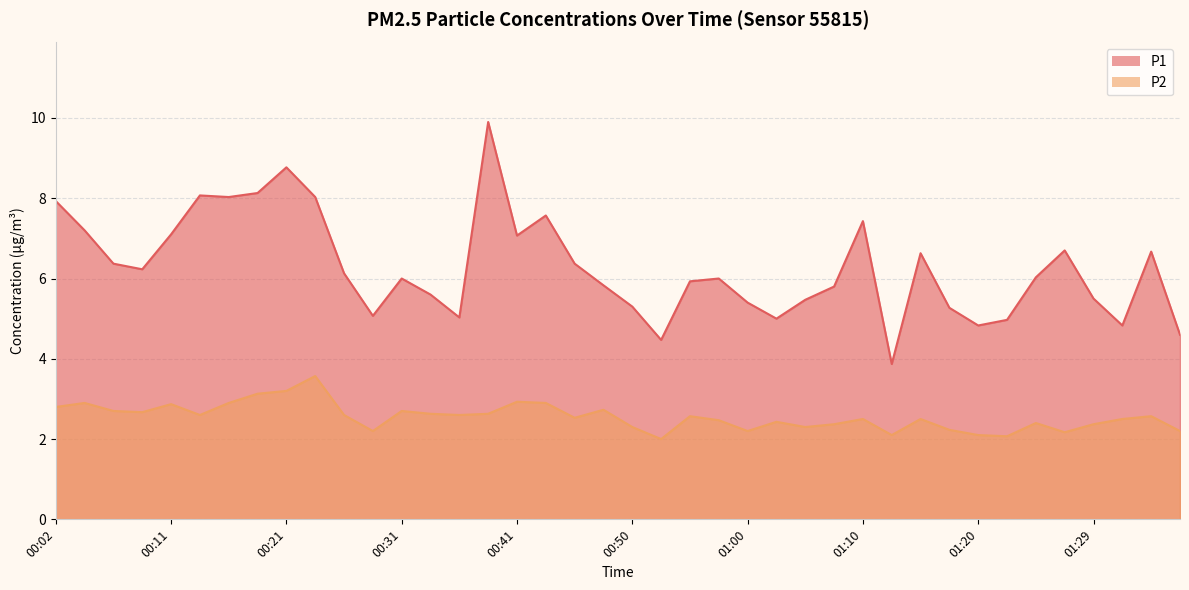

What is the label of the 26th point from the left?

01:03